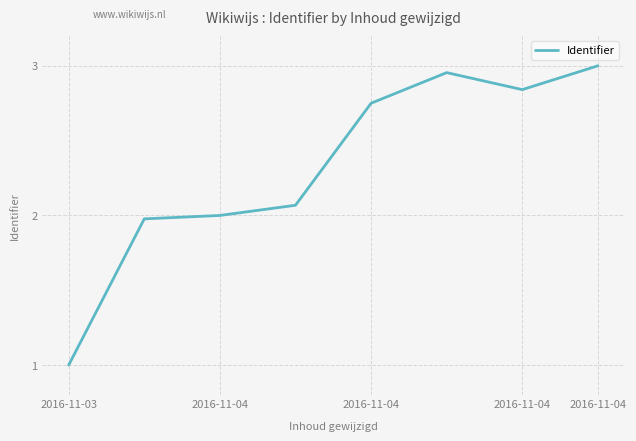

How many interior local peaks (higher than both neighbors) does the data have?

1